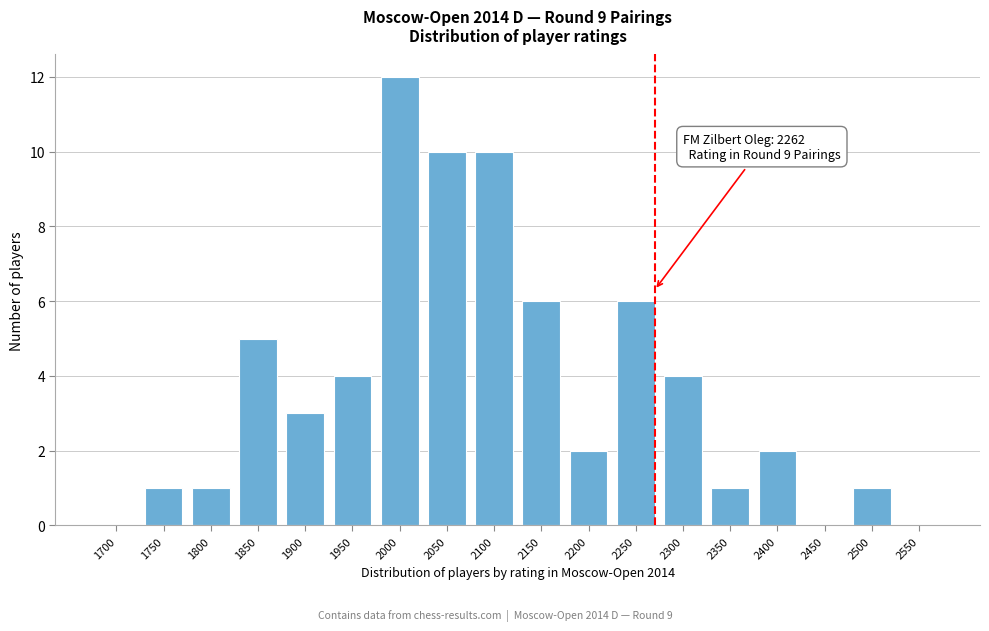

Reading left to right, extract all data points from this chart.

1700=0	1750=1	1800=1	1850=5	1900=3	1950=4	2000=12	2050=10	2100=10	2150=6	2200=2	2250=6	2300=4	2350=1	2400=2	2450=0	2500=1	2550=0